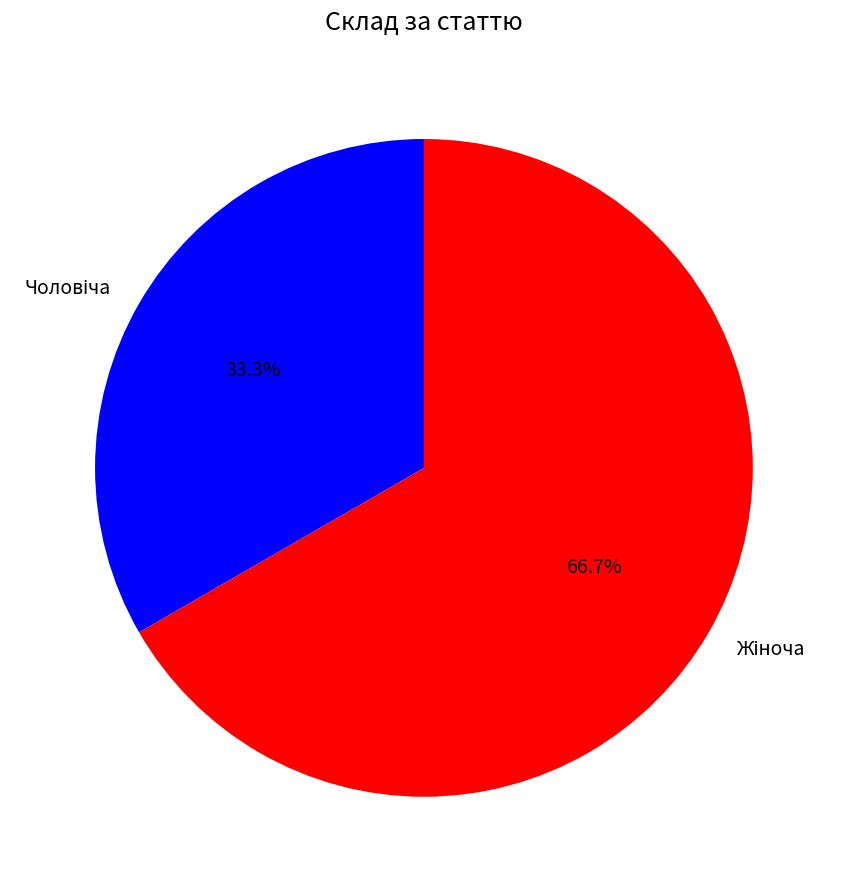

Does any single category account for the majority?

Yes